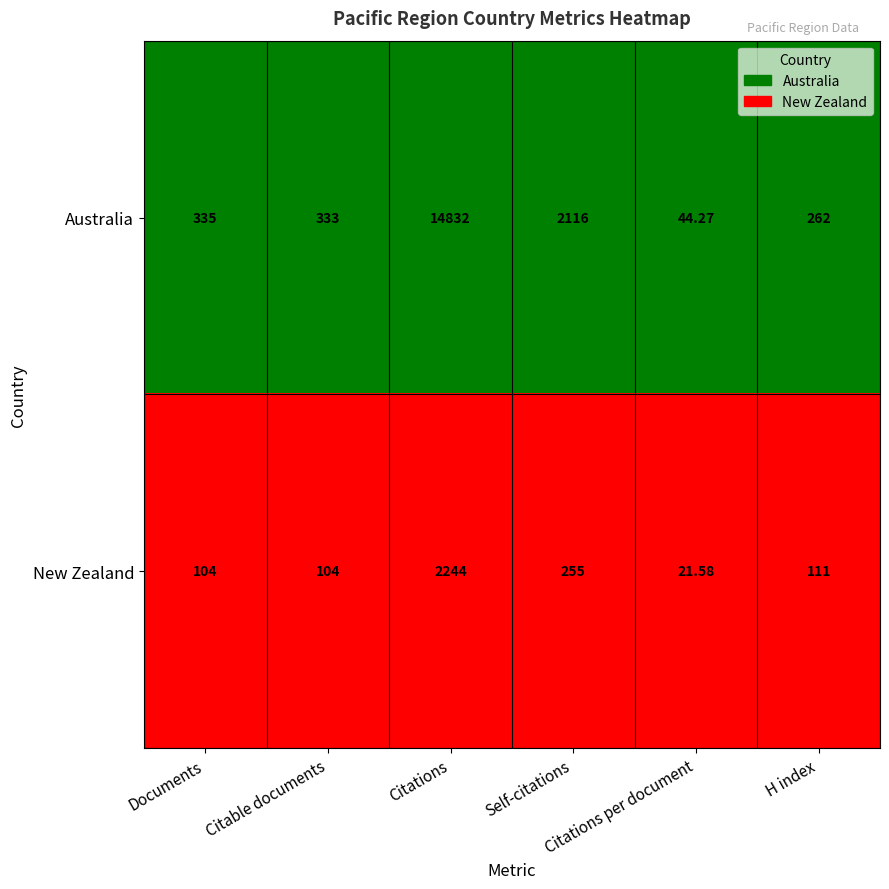

Which series has the largest total across all categories?

Australia